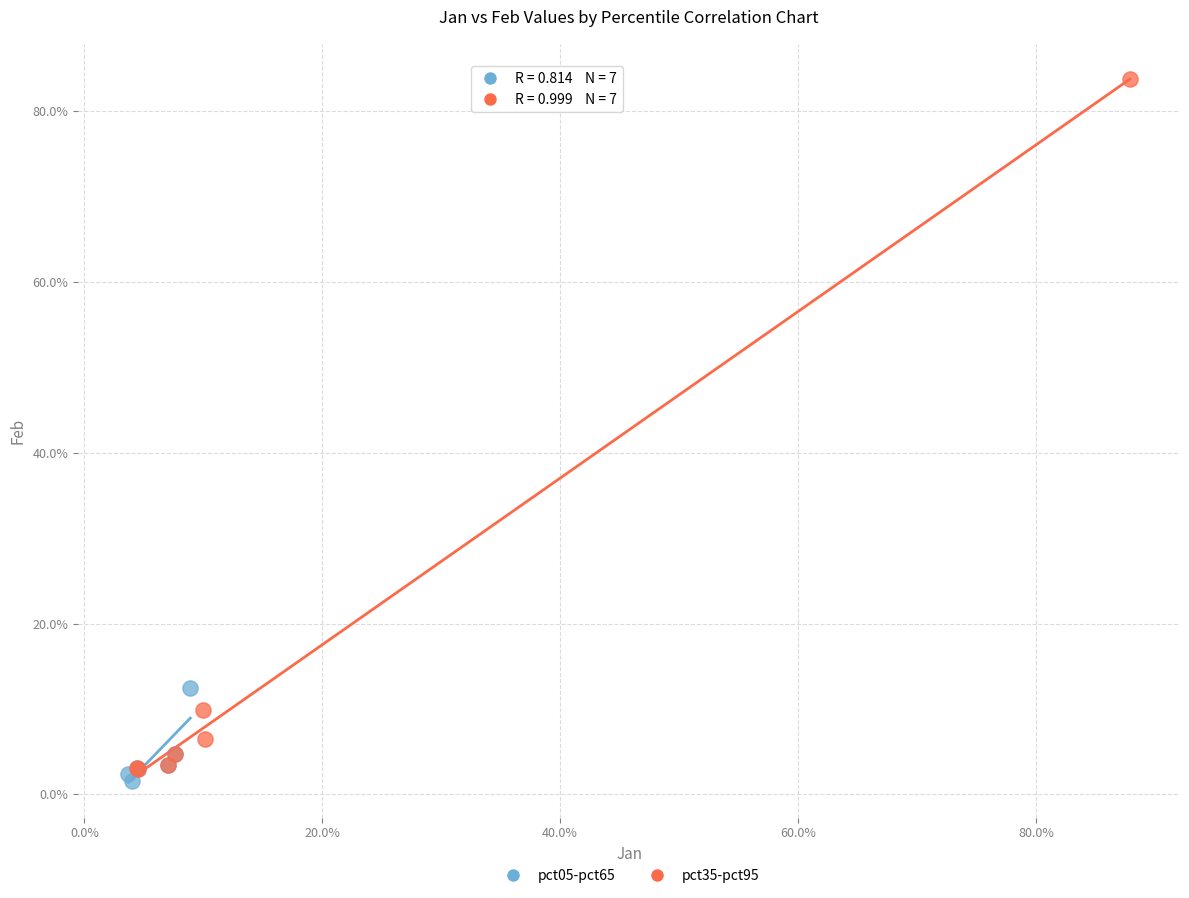

Which series has the widest spread of Y values?

pct35-pct95